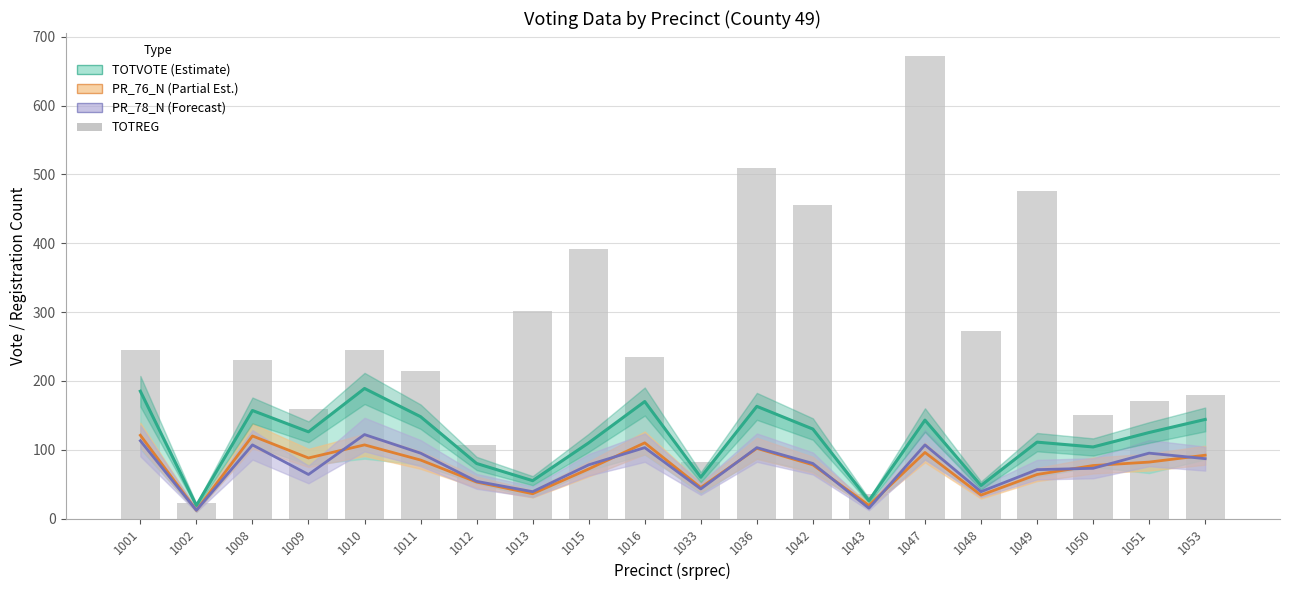

What is the difference between the TOTVOTE values at 1050 and 1049?

7